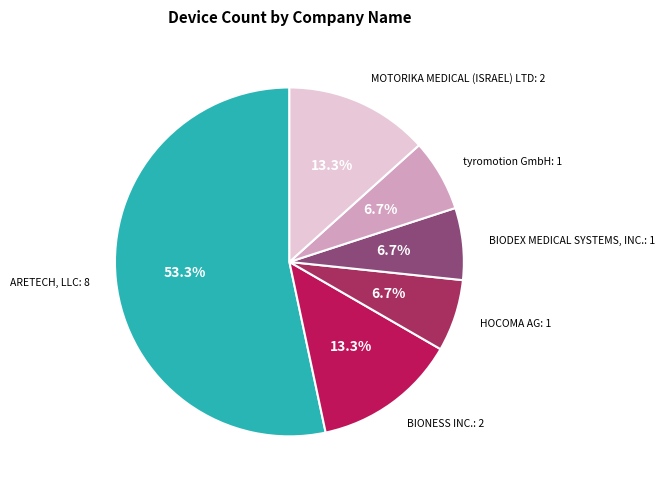

How many segments does this pie chart have?

6